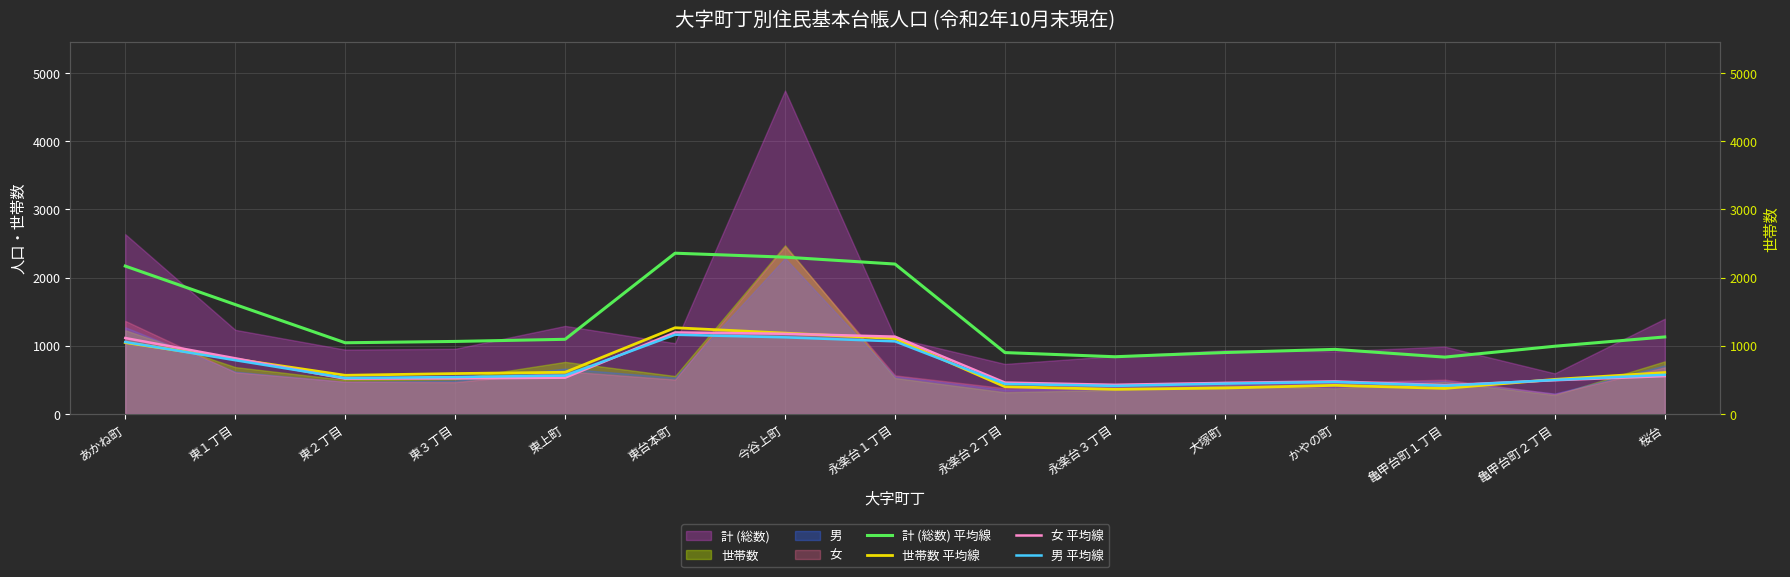

How many interior local valleys does the 男 平均線 series have?

3